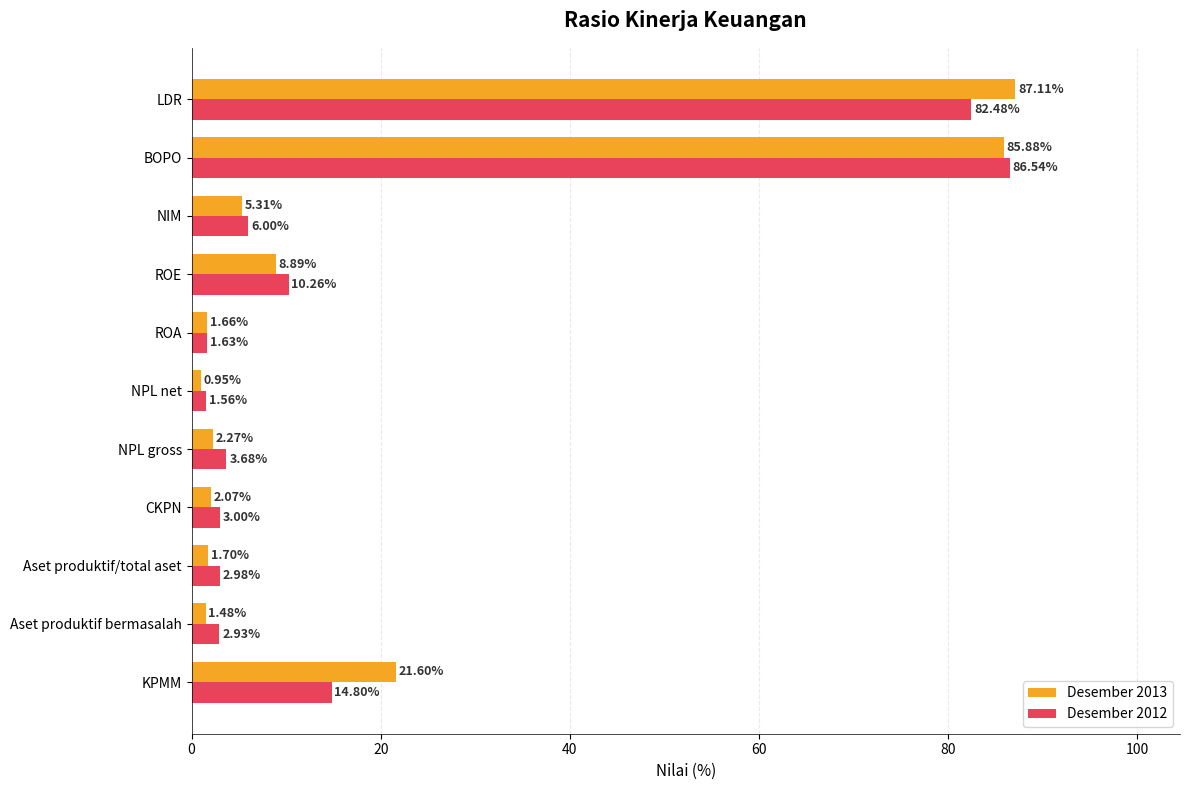

List the series in order of their overall mean, highest first.

Desember 2013, Desember 2012